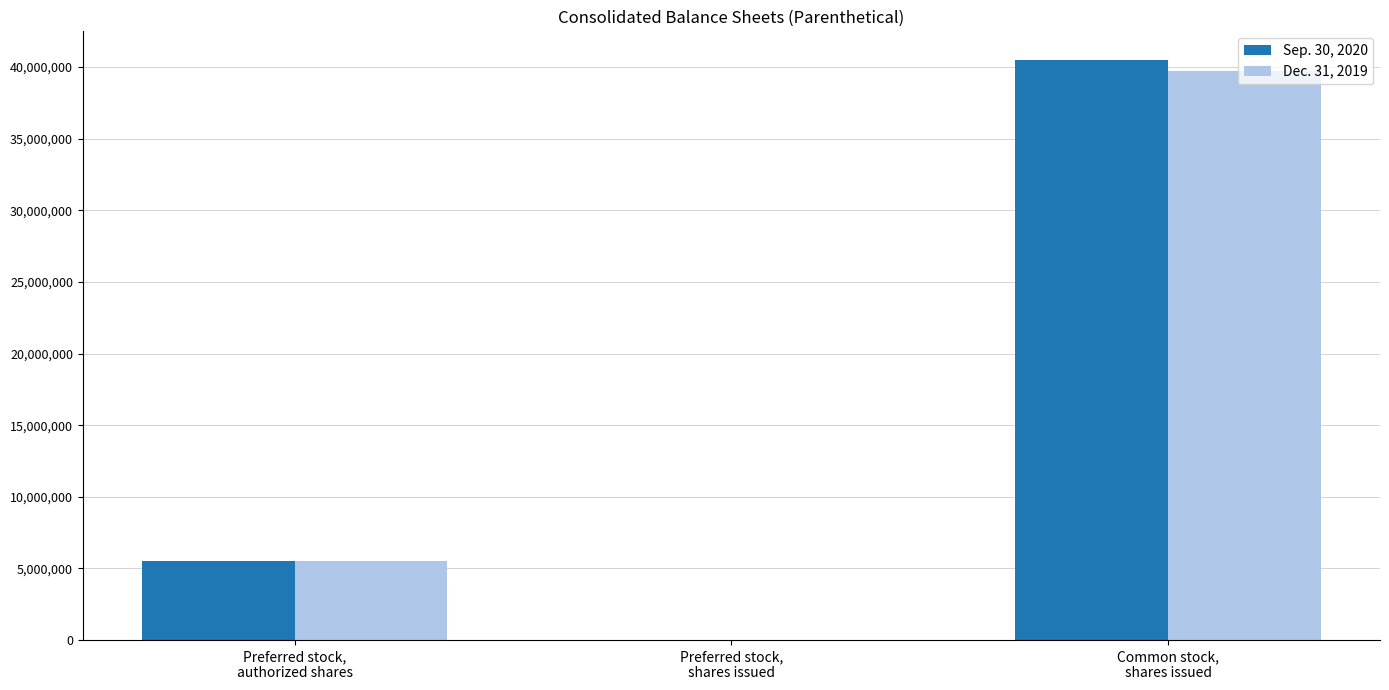

What are all the series names shown in the legend?

Sep. 30, 2020, Dec. 31, 2019